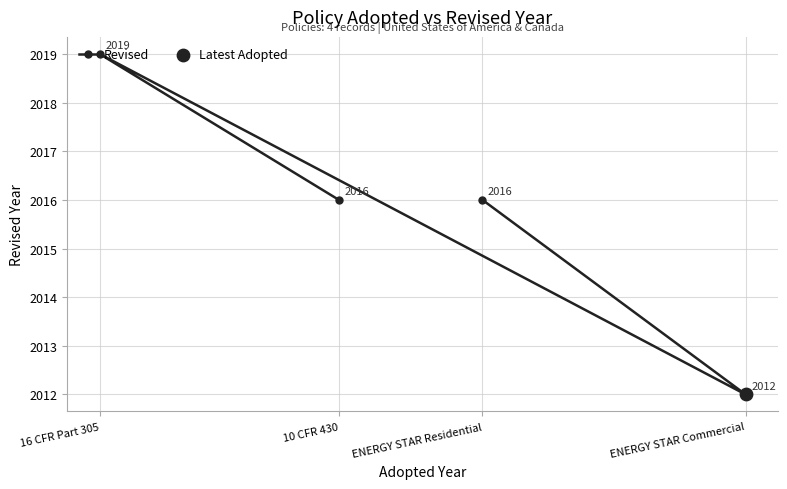

What is the ratio of the value at ENERGY STAR Residential to the value at ENERGY STAR Commercial?

1.0